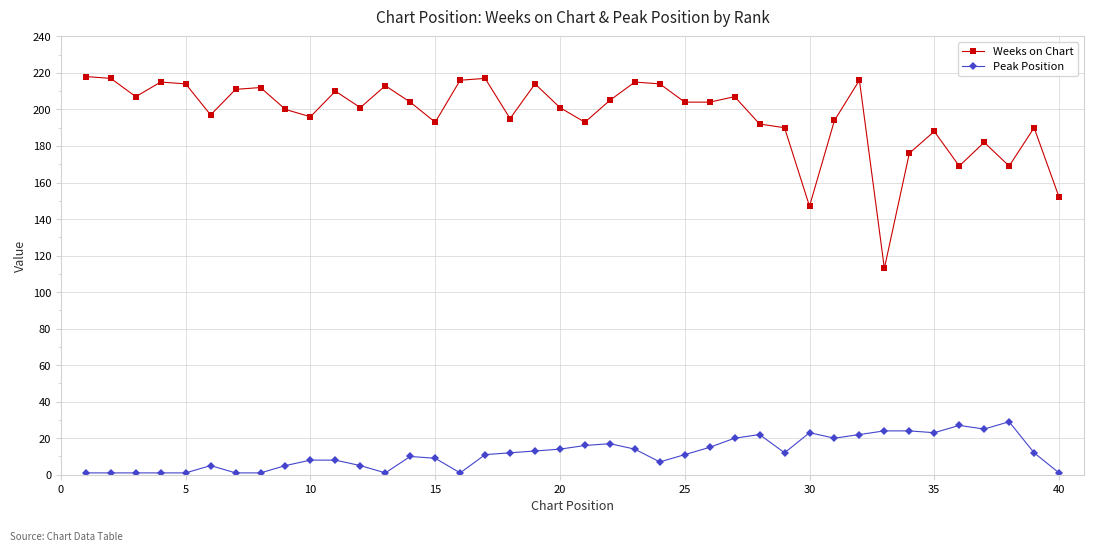

List the series in order of their peak value, highest first.

Weeks on Chart, Peak Position